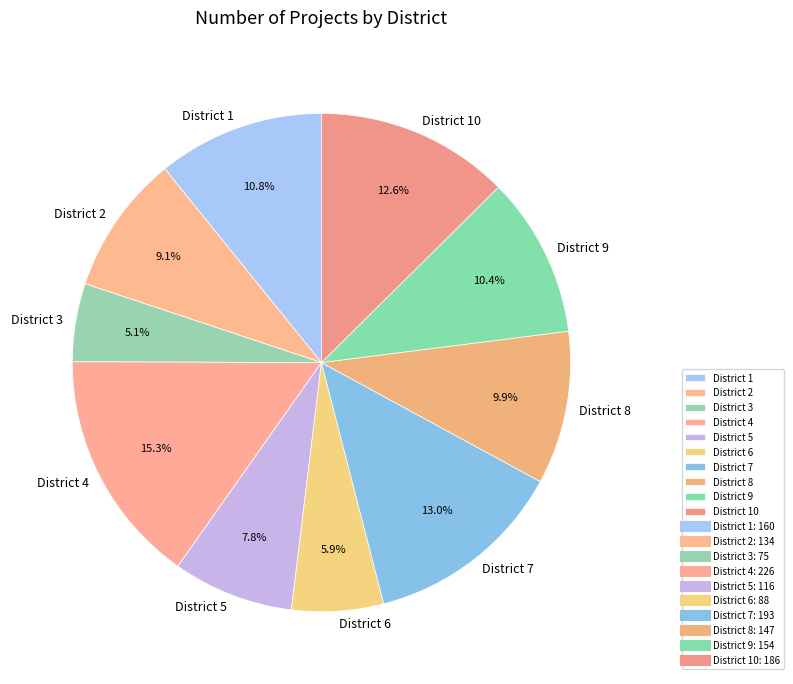

Between District 3 and District 8, which is larger?

District 8